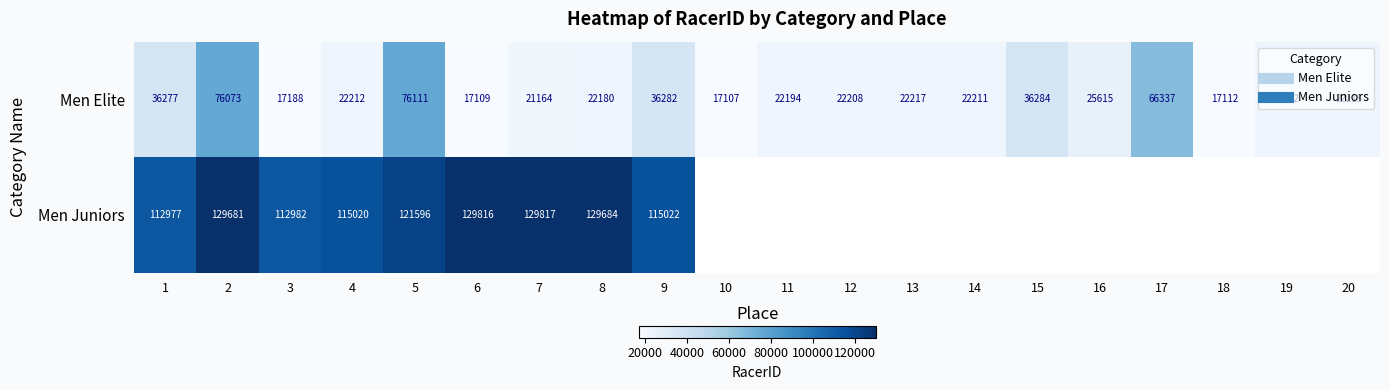

The value of Men Elite at 12 is 22208.0. True or false?

True